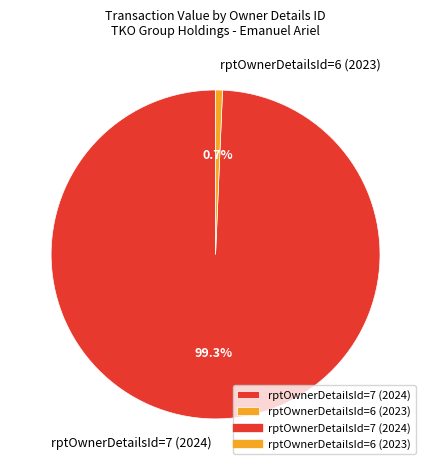

Is the sum of rptOwnerDetailsId=7 (2024) and rptOwnerDetailsId=6 (2023) greater than half?

Yes